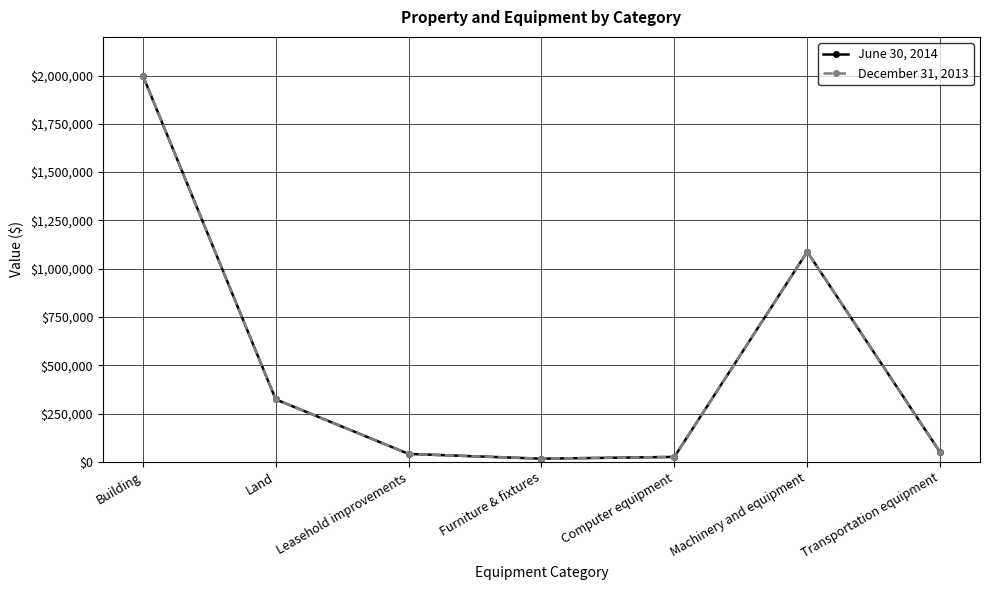

True or false: December 31, 2013 and June 30, 2014 intersect in this chart.

False